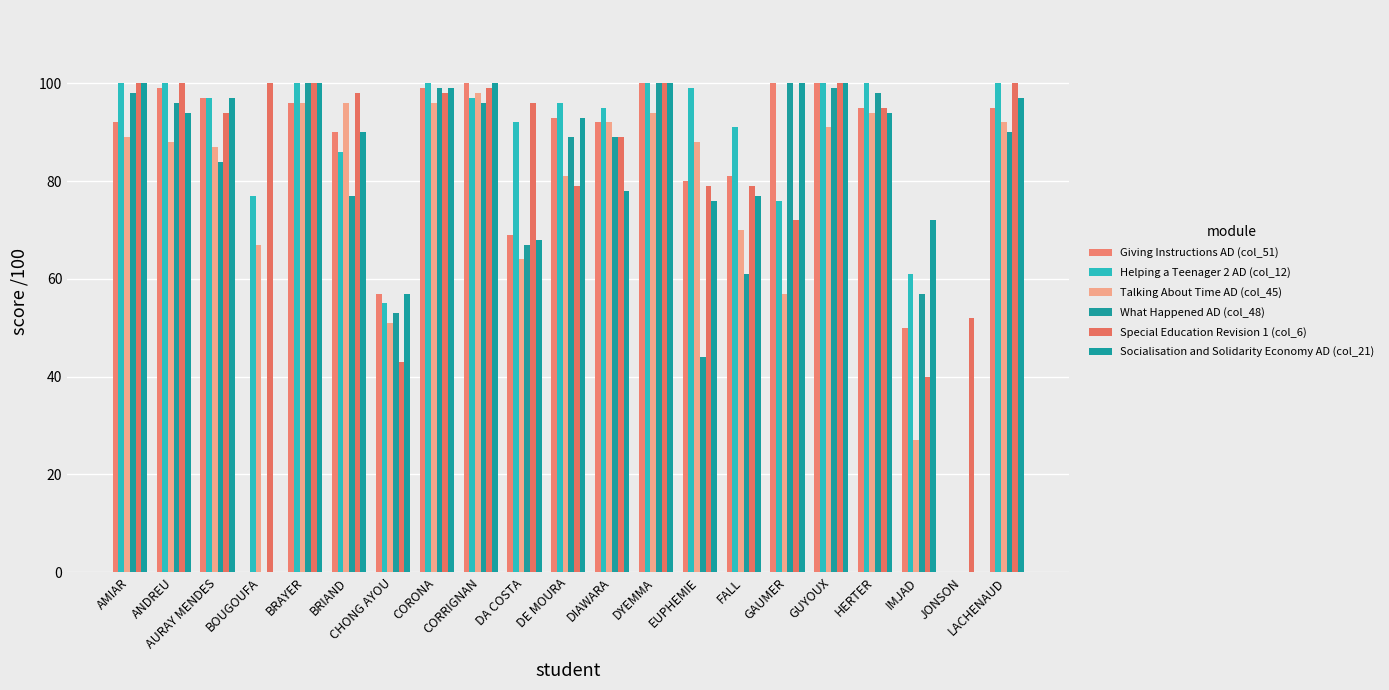

Count the number of data series in this chart.

6